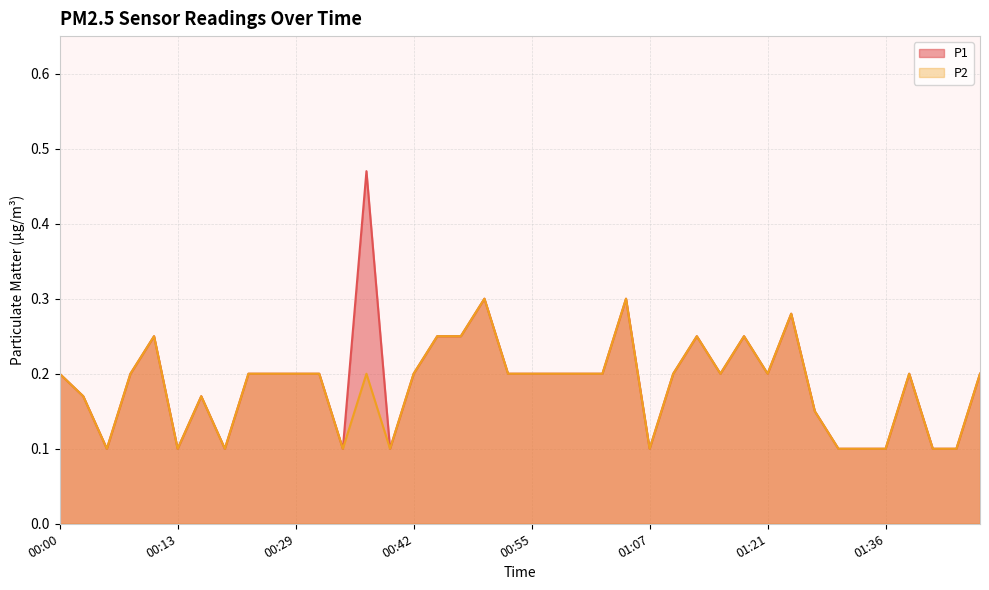

Is it true that P1 equals 0.1 at 01:44?

True